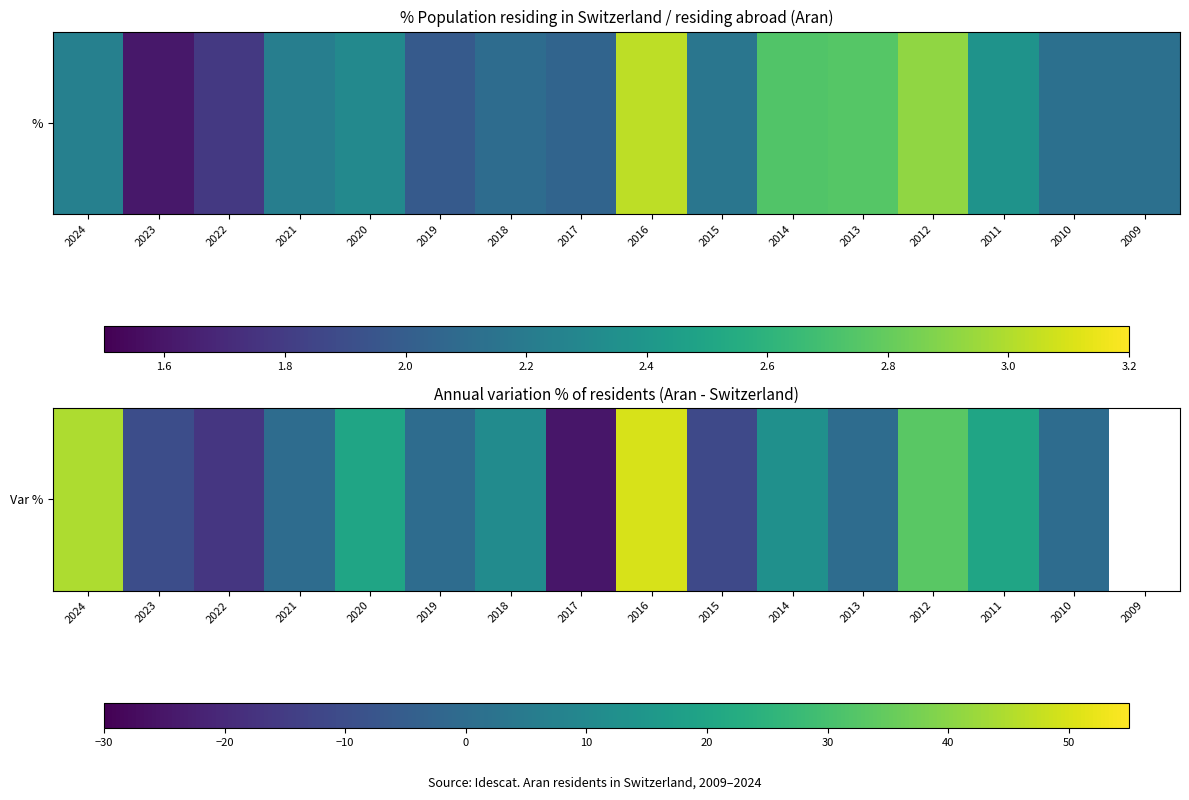

How many negative values are there?

4